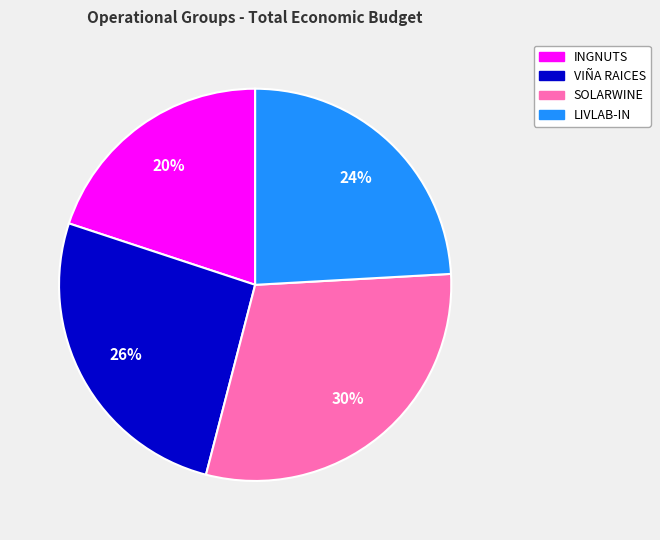

Between SOLARWINE and VIÑA RAICES, which is larger?

SOLARWINE